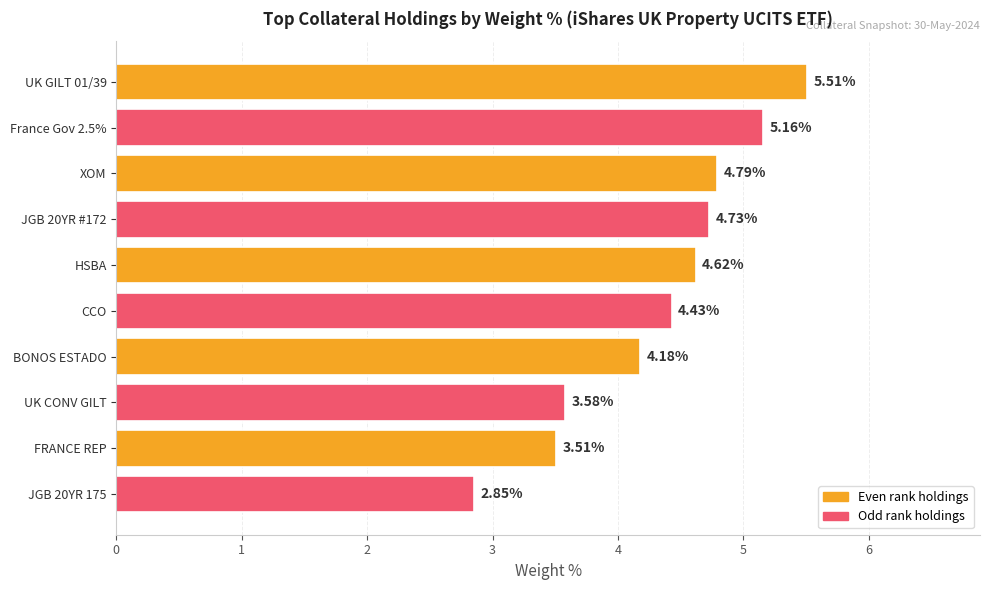

Rank the categories by value from highest to lowest.

UK GILT 01/39, France Gov 2.5%, XOM, JGB 20YR #172, HSBA, CCO, BONOS ESTADO, UK CONV GILT, FRANCE REP, JGB 20YR 175